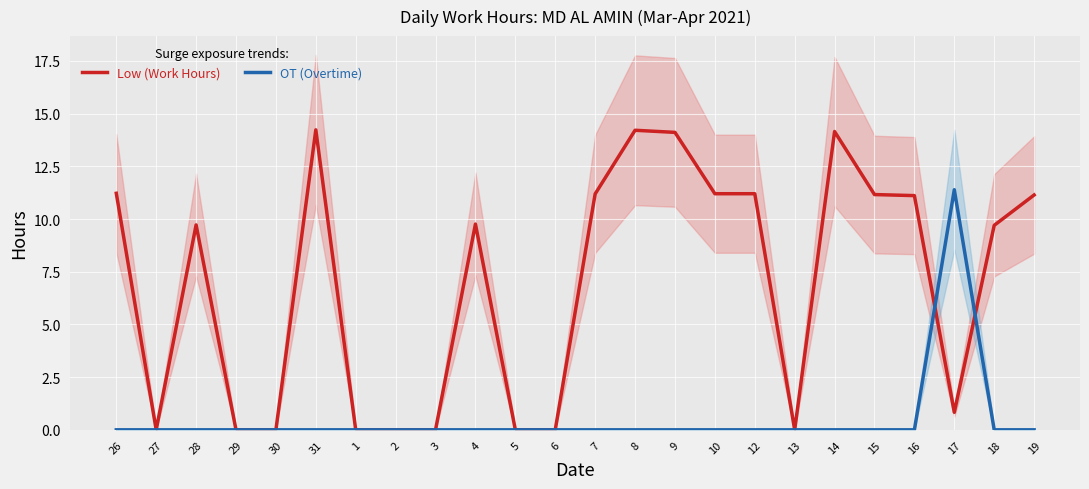

Between which two adjacent categories do OT (Overtime) and Low (Work Hours) first intersect?

16 and 17